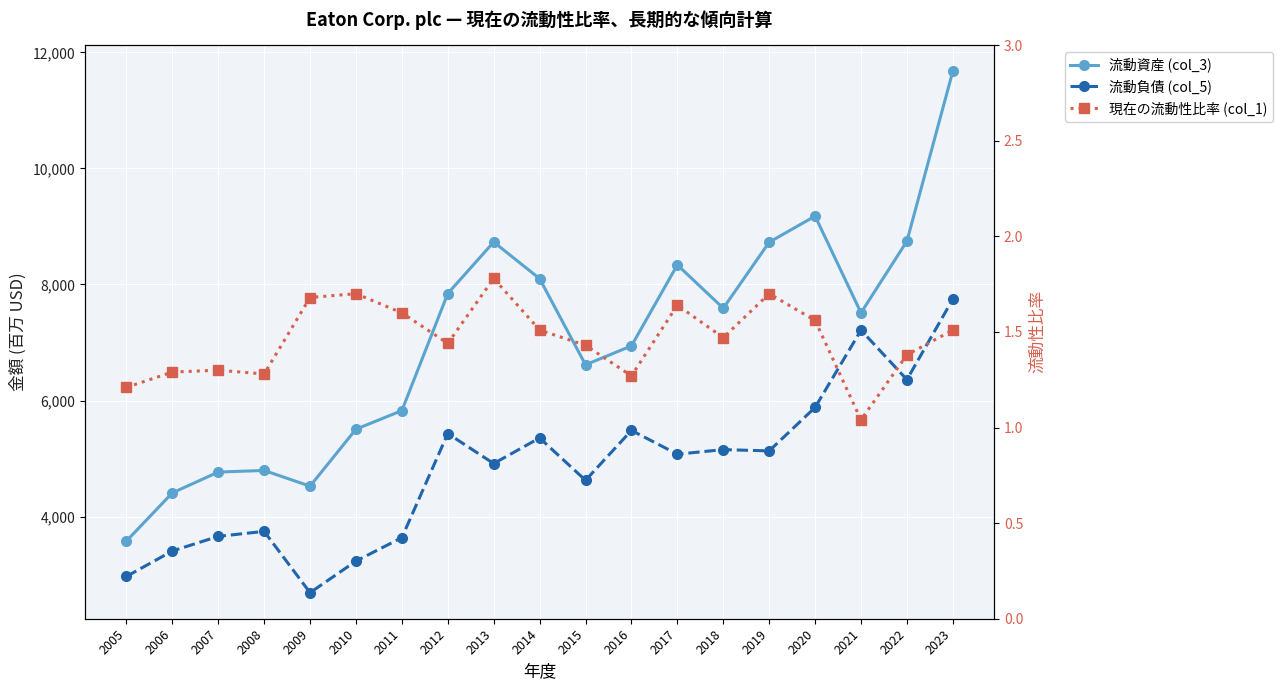

Which series has the widest spread of values?

流動資産 (col_3)